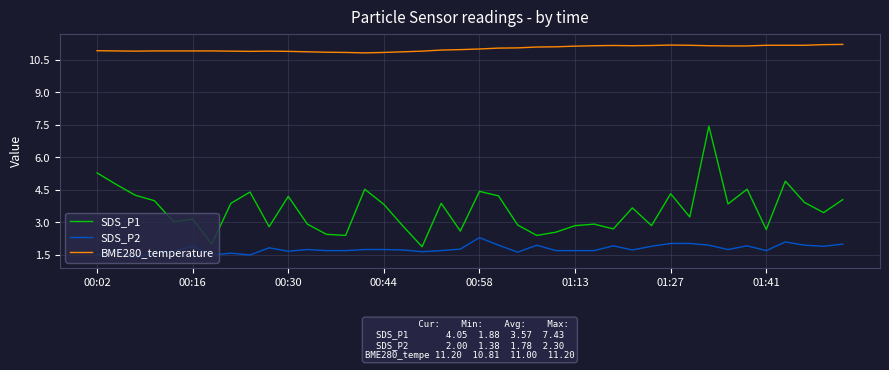

What is the difference between the maximum and minimum values in the SDS_P2 series?

0.9